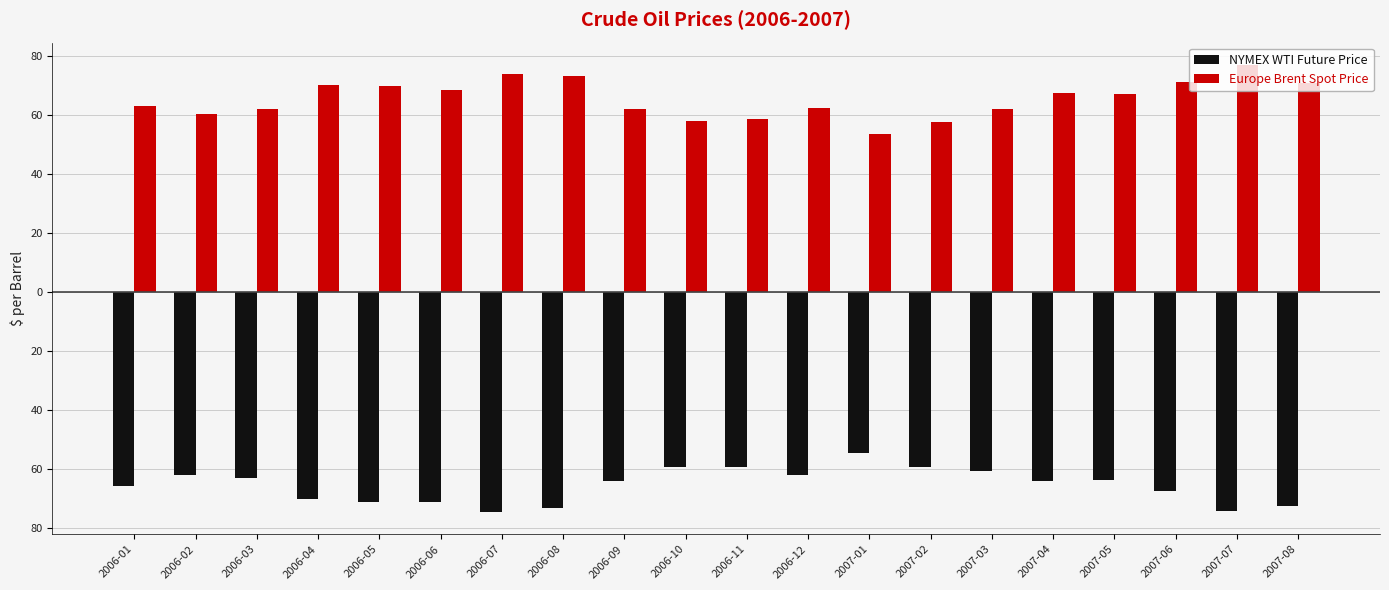

At which label does Europe Brent Spot Price first exceed 67?

2006-04